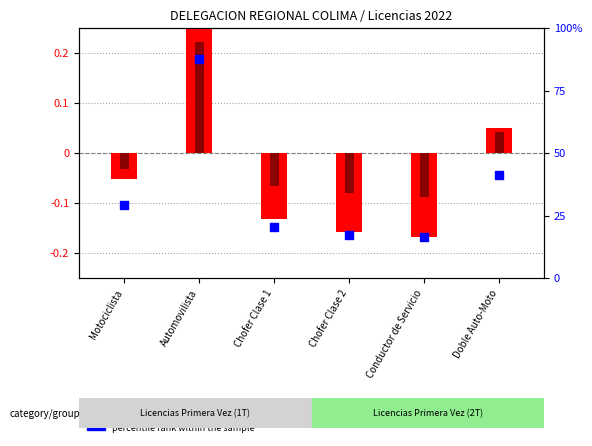

What is the ratio of the value at Automovilista to the value at Motociclista?

3.0